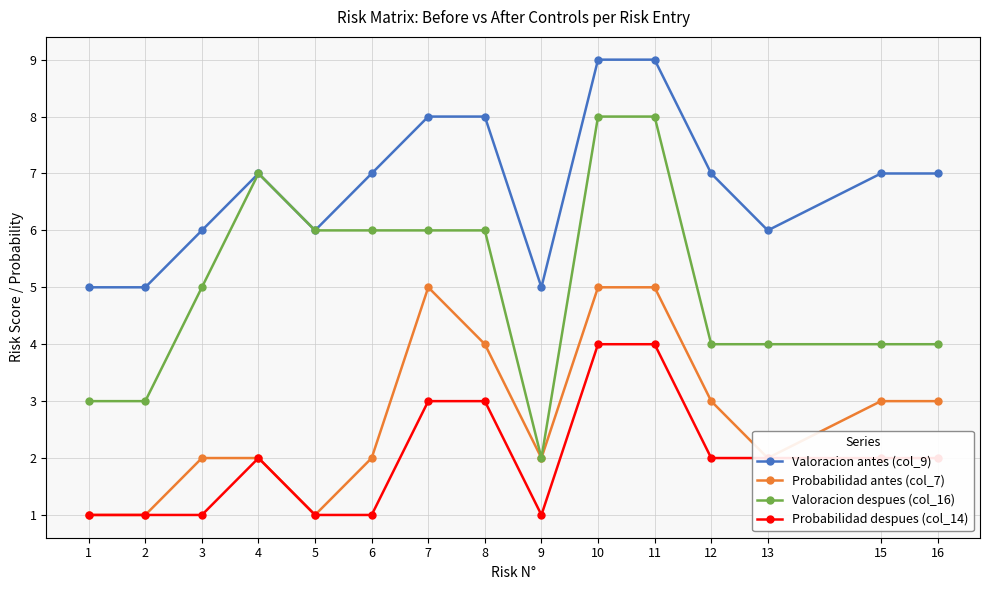

What is the greatest value displayed?

9